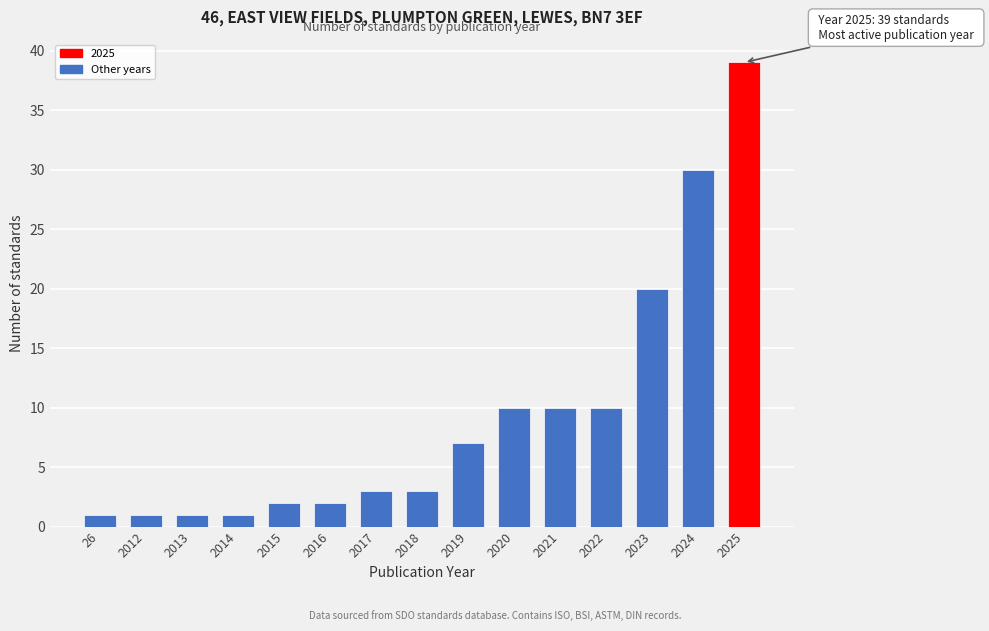

Reading right to left, list all the values displayed in this chart.

39	30	20	10	10	10	7	3	3	2	2	1	1	1	1